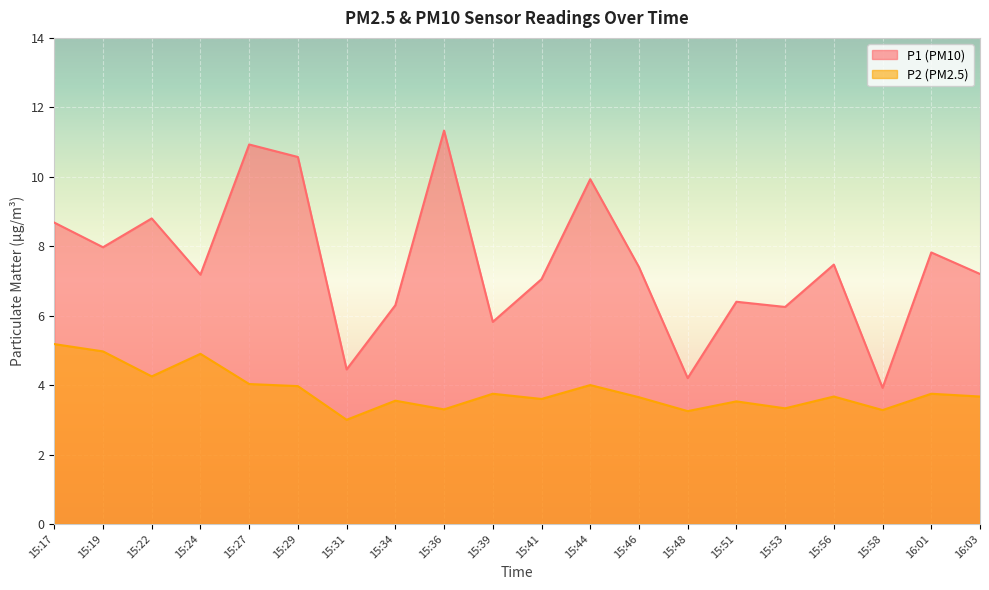

At which label is P2 closest to 4?

15:44